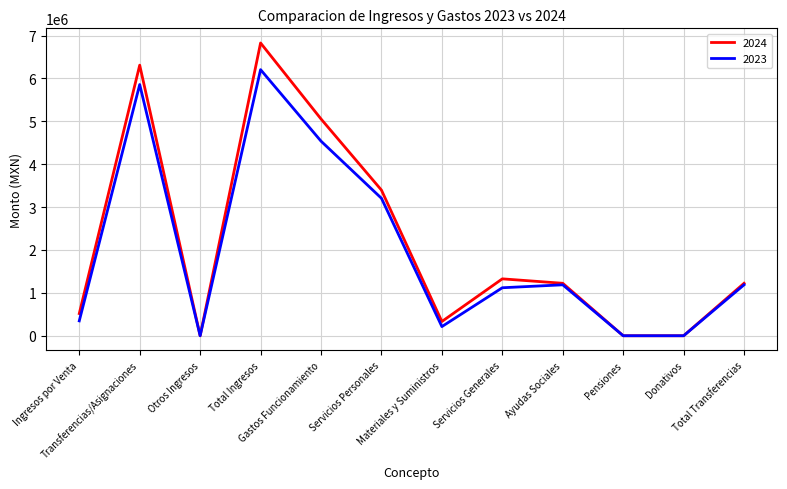

True or false: 2023 has more than 1 points higher than both neighbors.

True